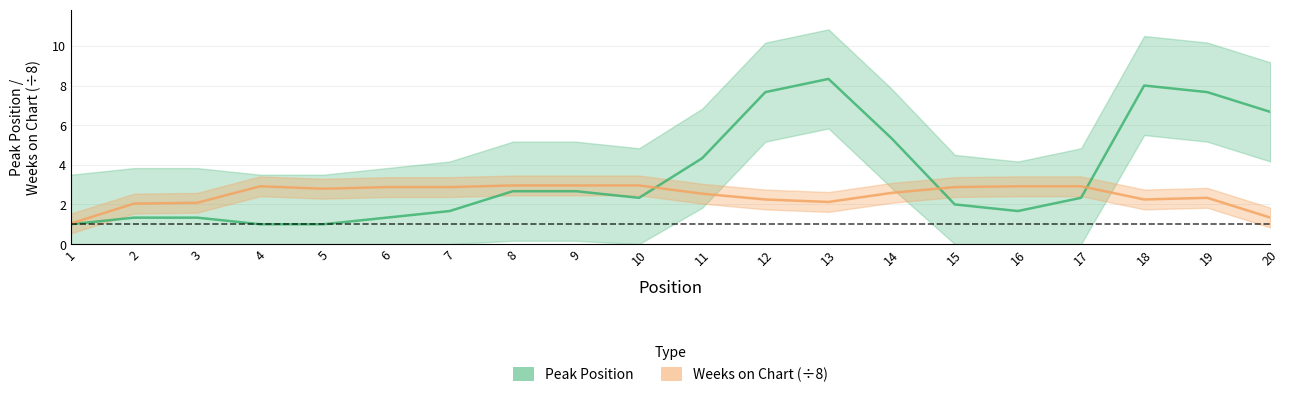

How many interior local peaks does the Peak Position series have?

2